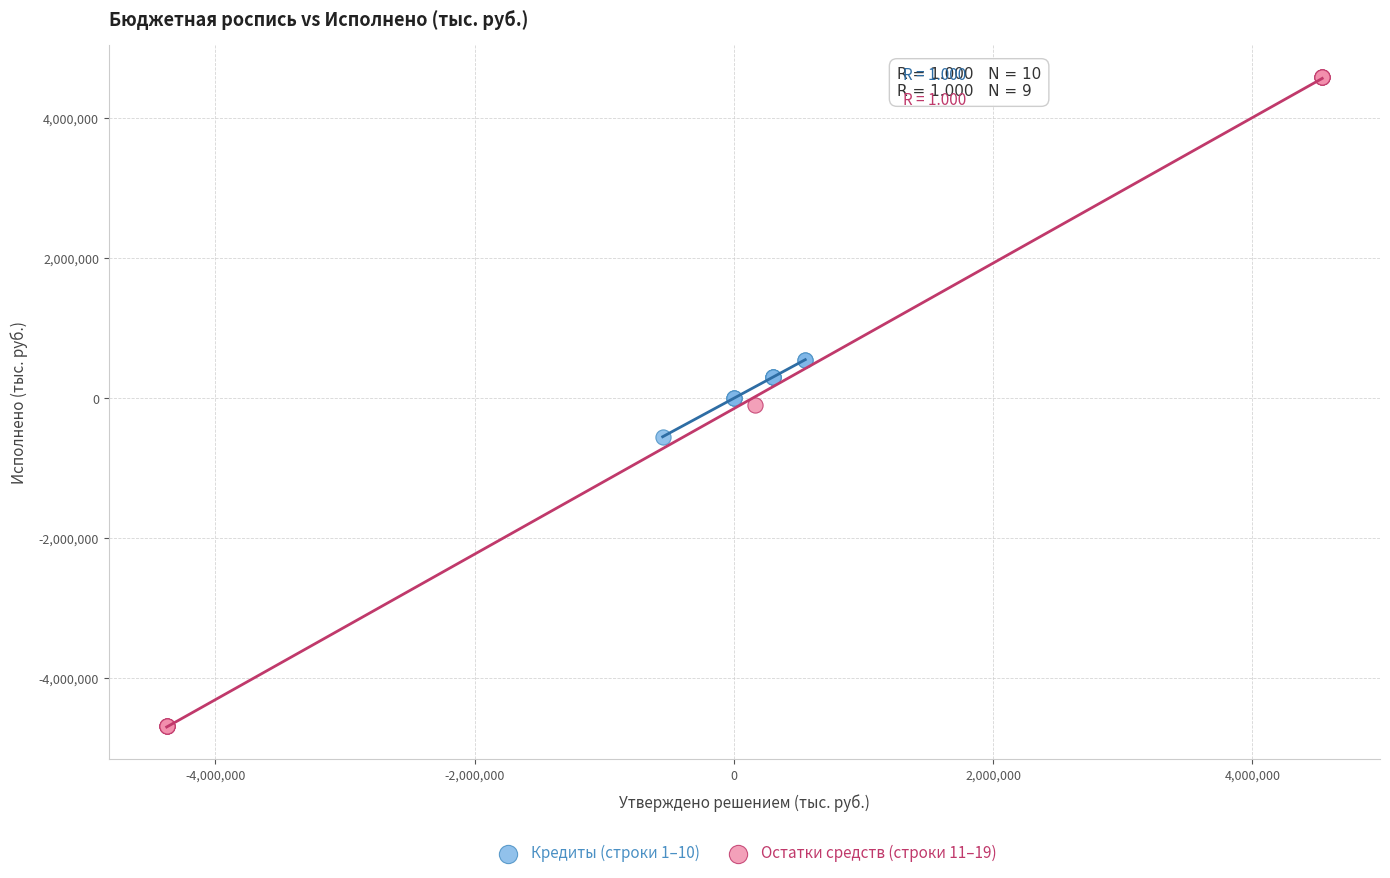

Which series has the largest Y range (max minus min)?

Остатки средств (строки 11–19)